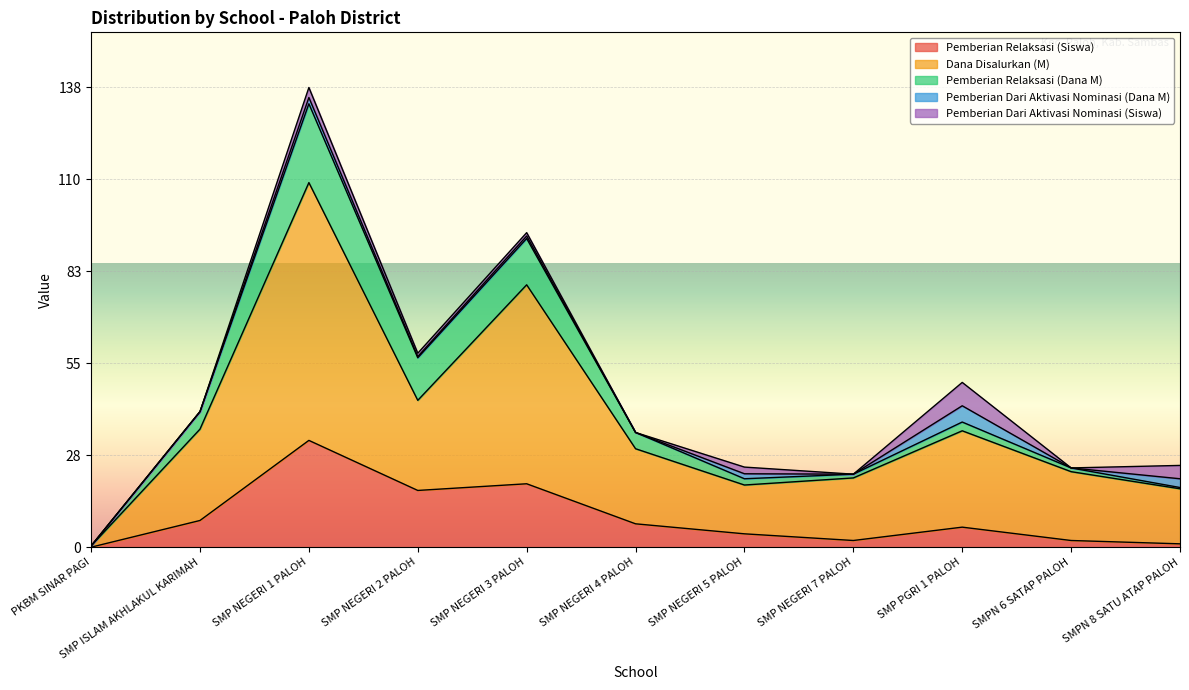

Reading left to right, list all the values displayed in this chart.

Pemberian Relaksasi (Siswa): PKBM SINAR PAGI=0.0	SMP ISLAM AKHLAKUL KARIMAH=8.0	SMP NEGERI 1 PALOH=32.0	SMP NEGERI 2 PALOH=17.0	SMP NEGERI 3 PALOH=19.0	SMP NEGERI 4 PALOH=7.0	SMP NEGERI 5 PALOH=4.0	SMP NEGERI 7 PALOH=2.0	SMP PGRI 1 PALOH=6.0	SMPN 6 SATAP PALOH=2.0	SMPN 8 SATU ATAP PALOH=1.0
Dana Disalurkan (M): PKBM SINAR PAGI=0.4	SMP ISLAM AKHLAKUL KARIMAH=27.4	SMP NEGERI 1 PALOH=77.2	SMP NEGERI 2 PALOH=27.0	SMP NEGERI 3 PALOH=59.6	SMP NEGERI 4 PALOH=22.5	SMP NEGERI 5 PALOH=14.6	SMP NEGERI 7 PALOH=18.8	SMP PGRI 1 PALOH=28.9	SMPN 6 SATAP PALOH=20.6	SMPN 8 SATU ATAP PALOH=16.5
Pemberian Relaksasi (Dana M): PKBM SINAR PAGI=0.0	SMP ISLAM AKHLAKUL KARIMAH=5.2	SMP NEGERI 1 PALOH=23.6	SMP NEGERI 2 PALOH=12.8	SMP NEGERI 3 PALOH=13.9	SMP NEGERI 4 PALOH=4.9	SMP NEGERI 5 PALOH=1.9	SMP NEGERI 7 PALOH=1.1	SMP PGRI 1 PALOH=2.6	SMPN 6 SATAP PALOH=1.1	SMPN 8 SATU ATAP PALOH=0.4
Pemberian Dari Aktivasi Nominasi (Dana M): PKBM SINAR PAGI=0.0	SMP ISLAM AKHLAKUL KARIMAH=0.0	SMP NEGERI 1 PALOH=1.9	SMP NEGERI 2 PALOH=0.4	SMP NEGERI 3 PALOH=0.8	SMP NEGERI 4 PALOH=0.0	SMP NEGERI 5 PALOH=1.5	SMP NEGERI 7 PALOH=0.0	SMP PGRI 1 PALOH=4.9	SMPN 6 SATAP PALOH=0.0	SMPN 8 SATU ATAP PALOH=2.6
Pemberian Dari Aktivasi Nominasi (Siswa): PKBM SINAR PAGI=0.0	SMP ISLAM AKHLAKUL KARIMAH=0.0	SMP NEGERI 1 PALOH=3.0	SMP NEGERI 2 PALOH=1.0	SMP NEGERI 3 PALOH=1.0	SMP NEGERI 4 PALOH=0.0	SMP NEGERI 5 PALOH=2.0	SMP NEGERI 7 PALOH=0.0	SMP PGRI 1 PALOH=7.0	SMPN 6 SATAP PALOH=0.0	SMPN 8 SATU ATAP PALOH=4.0